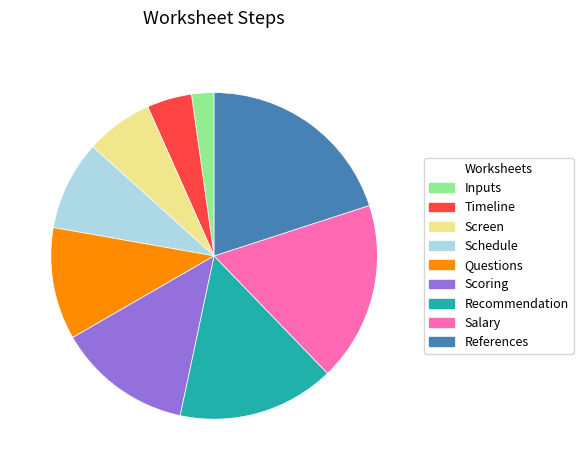

Approximately how many times larger is the value at References compared to Salary?

1.1